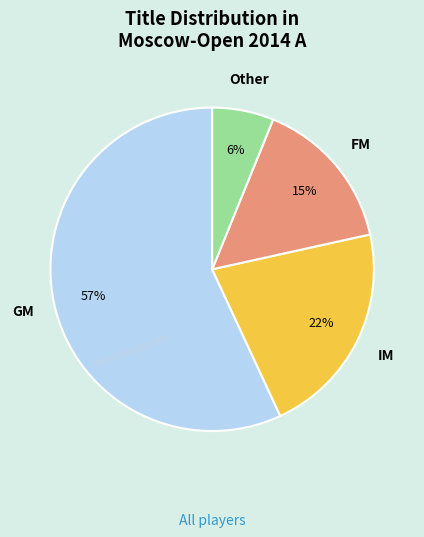

Count the number of slices in the pie.

4